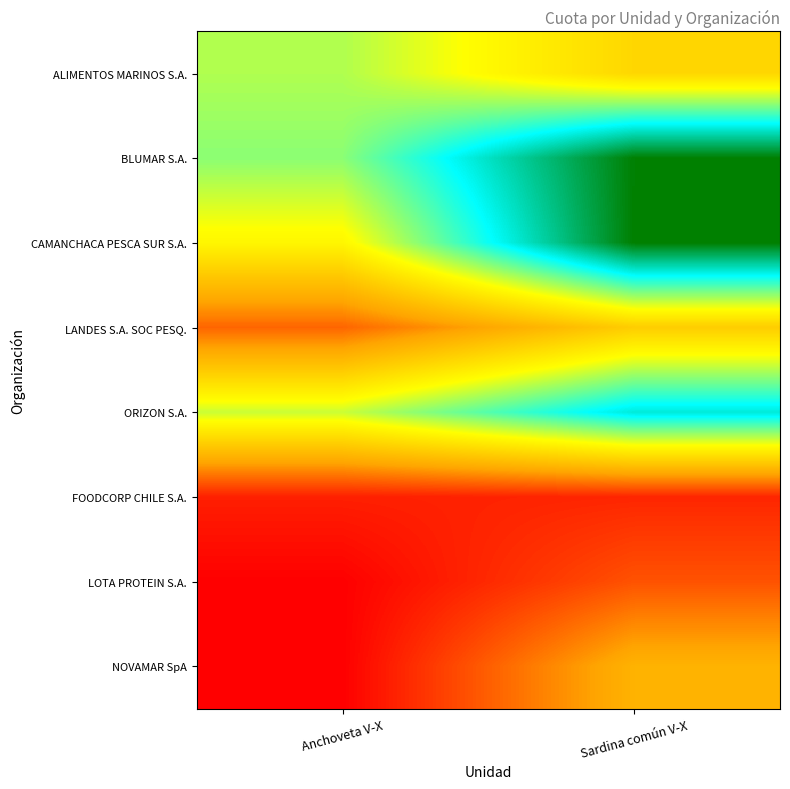

At how many categories does at least one series exceed 5811?

2